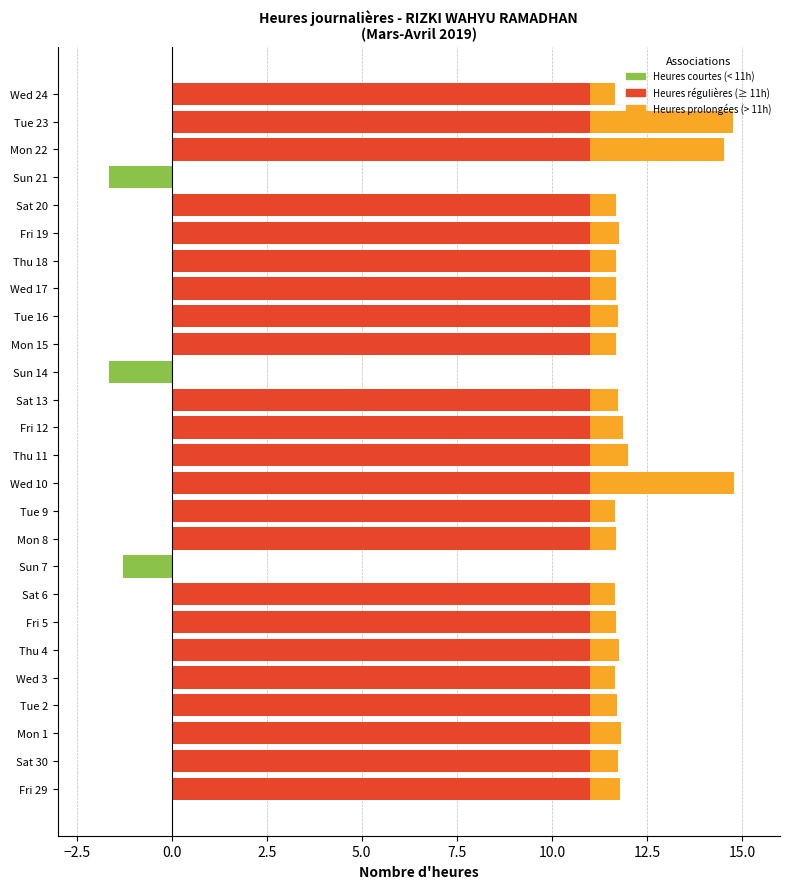

What is the sum of all Heures prolongées (> 11h) values?

25.7